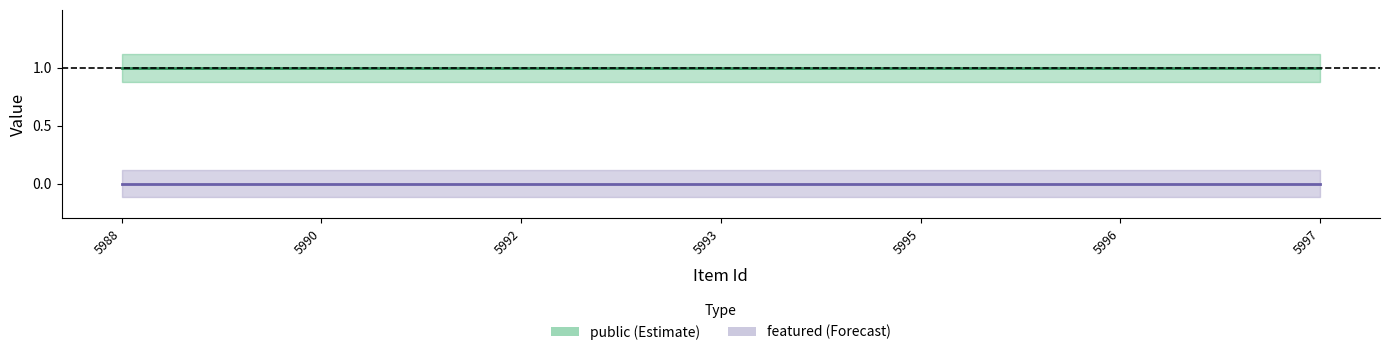

True or false: public (Estimate) and featured (Forecast) cross at least once.

False